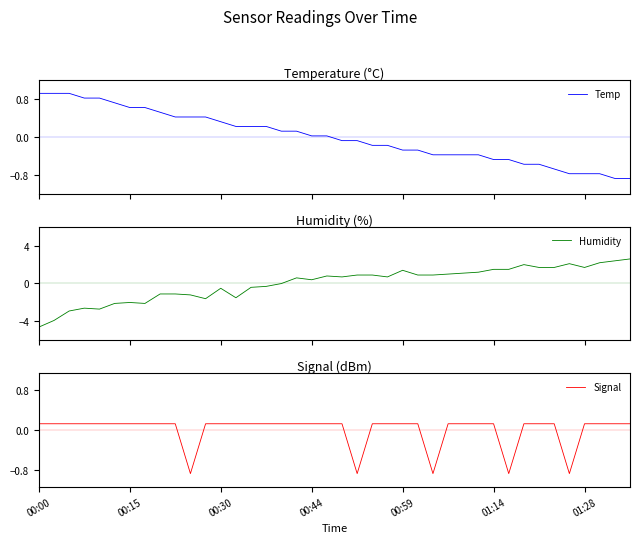

How many values in the Temp series exceed 0?

20